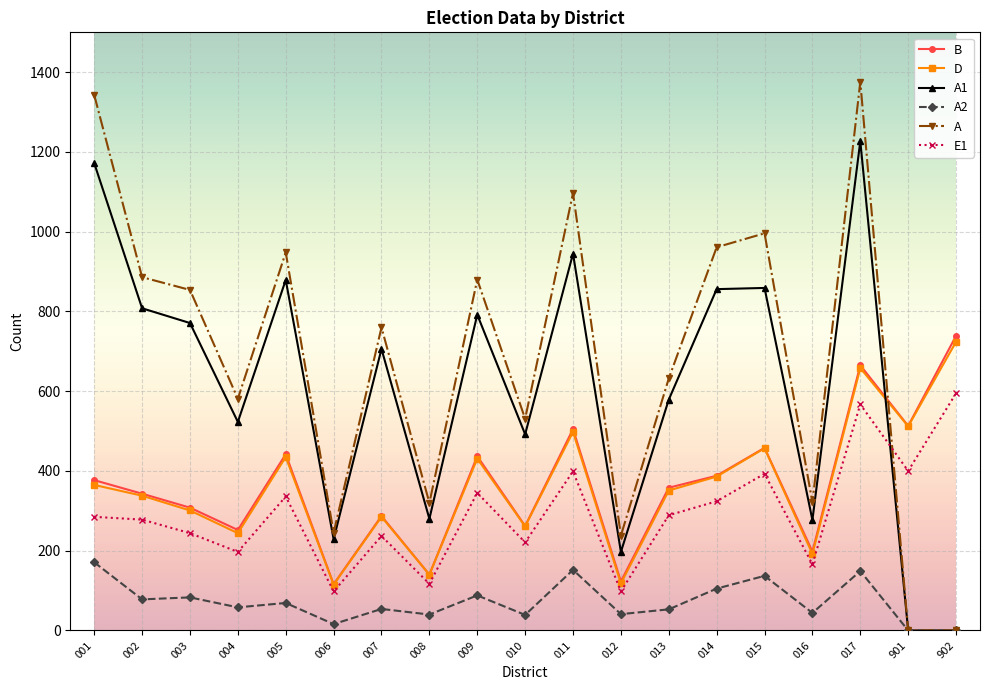

How many categories are shown in the chart?

19